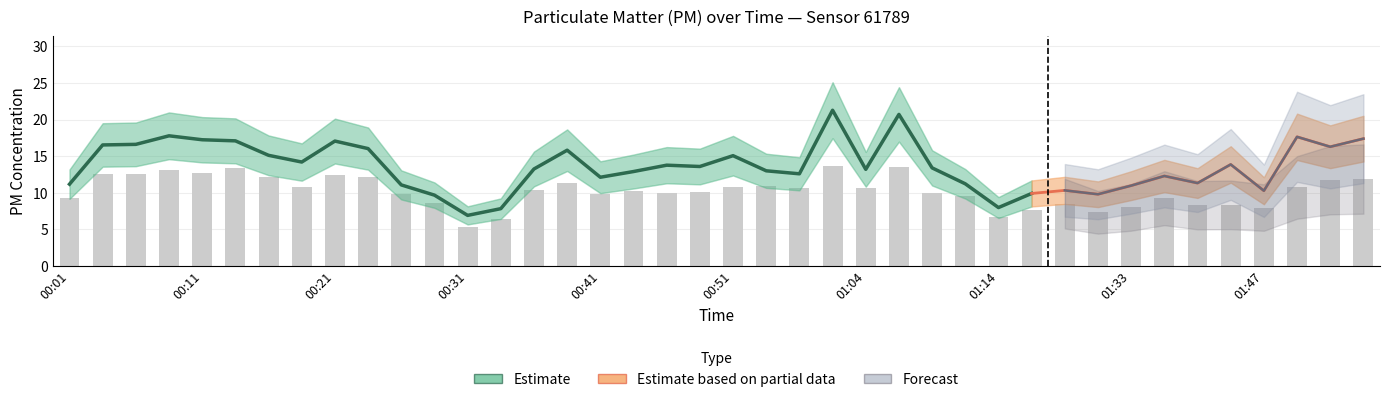

What is the sum of the values at 00:09 and 01:16?

20.8